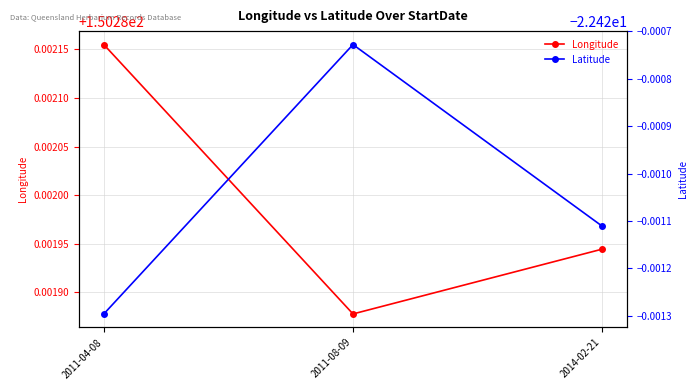

Which series has the largest total across all categories?

Longitude